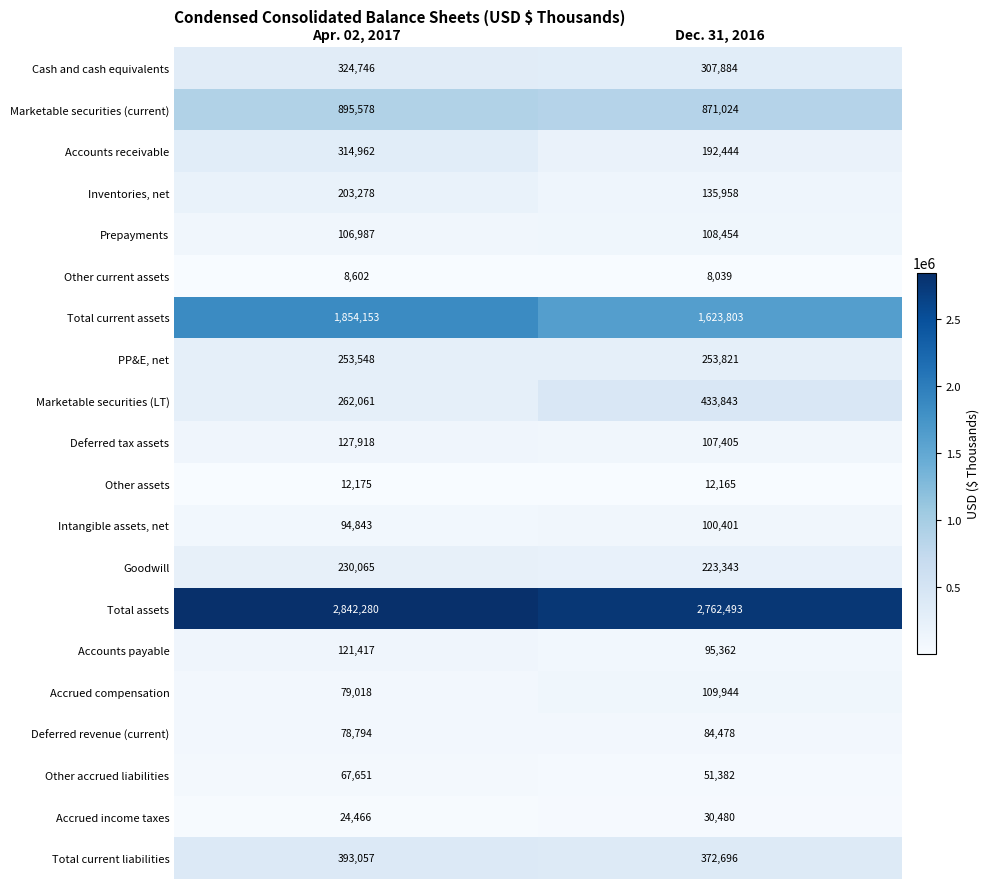

At Dec. 31, 2016, list the series in order from smallest to largest.

Other current assets, Other assets, Accrued income taxes, Other accrued liabilities, Deferred revenue (current), Accounts payable, Intangible assets, net, Deferred tax assets, Prepayments, Accrued compensation, Inventories, net, Accounts receivable, Goodwill, PP&E, net, Cash and cash equivalents, Total current liabilities, Marketable securities (LT), Marketable securities (current), Total current assets, Total assets